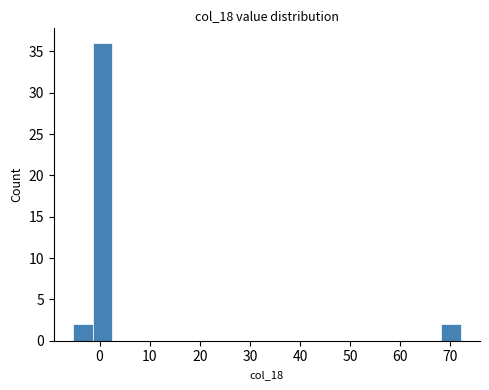

Read against the x-axis, roughly where is the centre of the tallest bar?

1